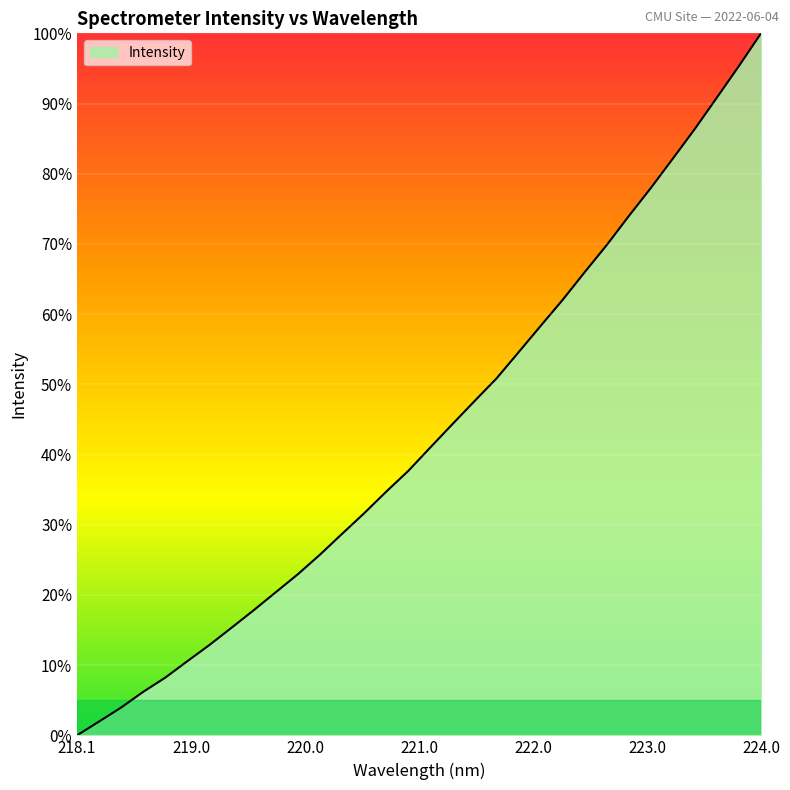

What is the difference between the maximum and second lowest values?

98.0